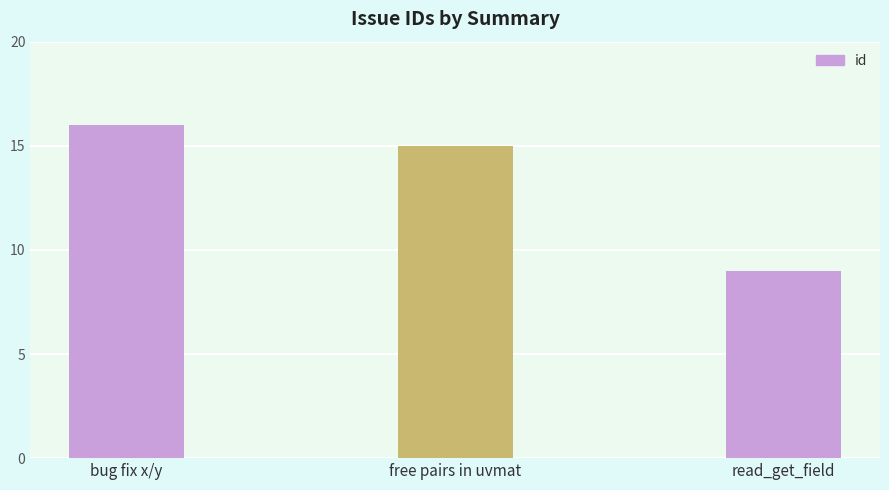

Are the bars grouped side by side (vs. stacked)?

No